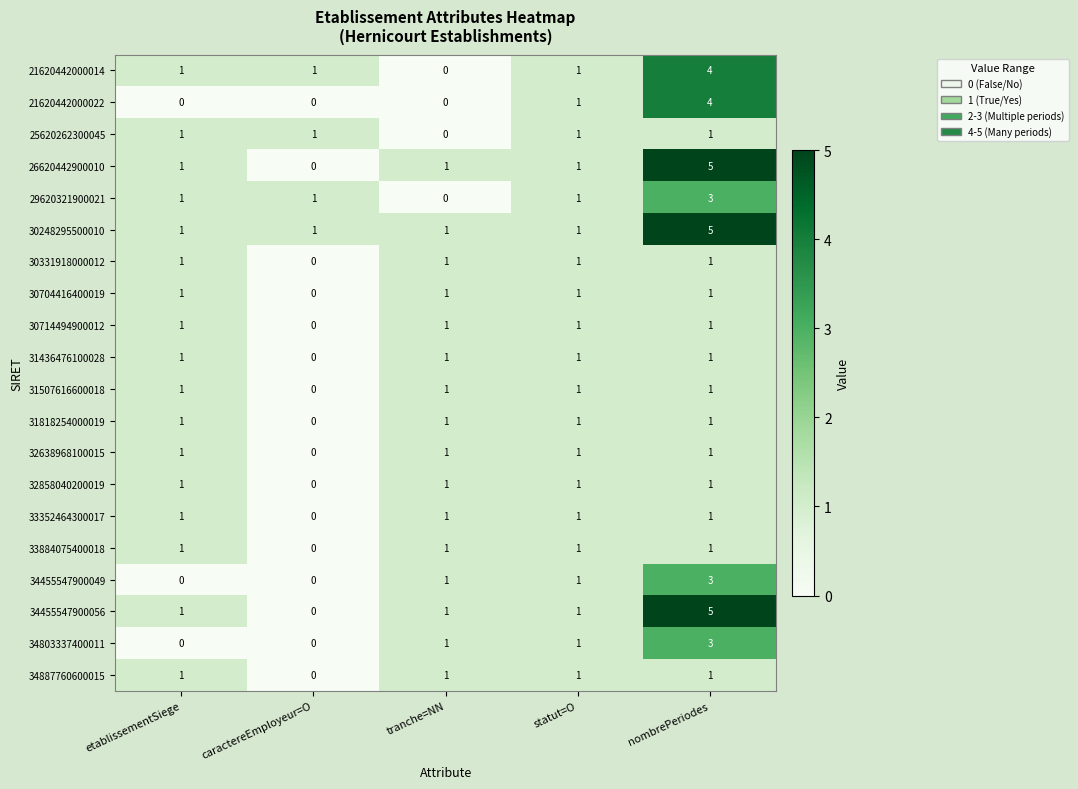

Which category has the highest value in the 21620442000014 series?

nombrePeriodes